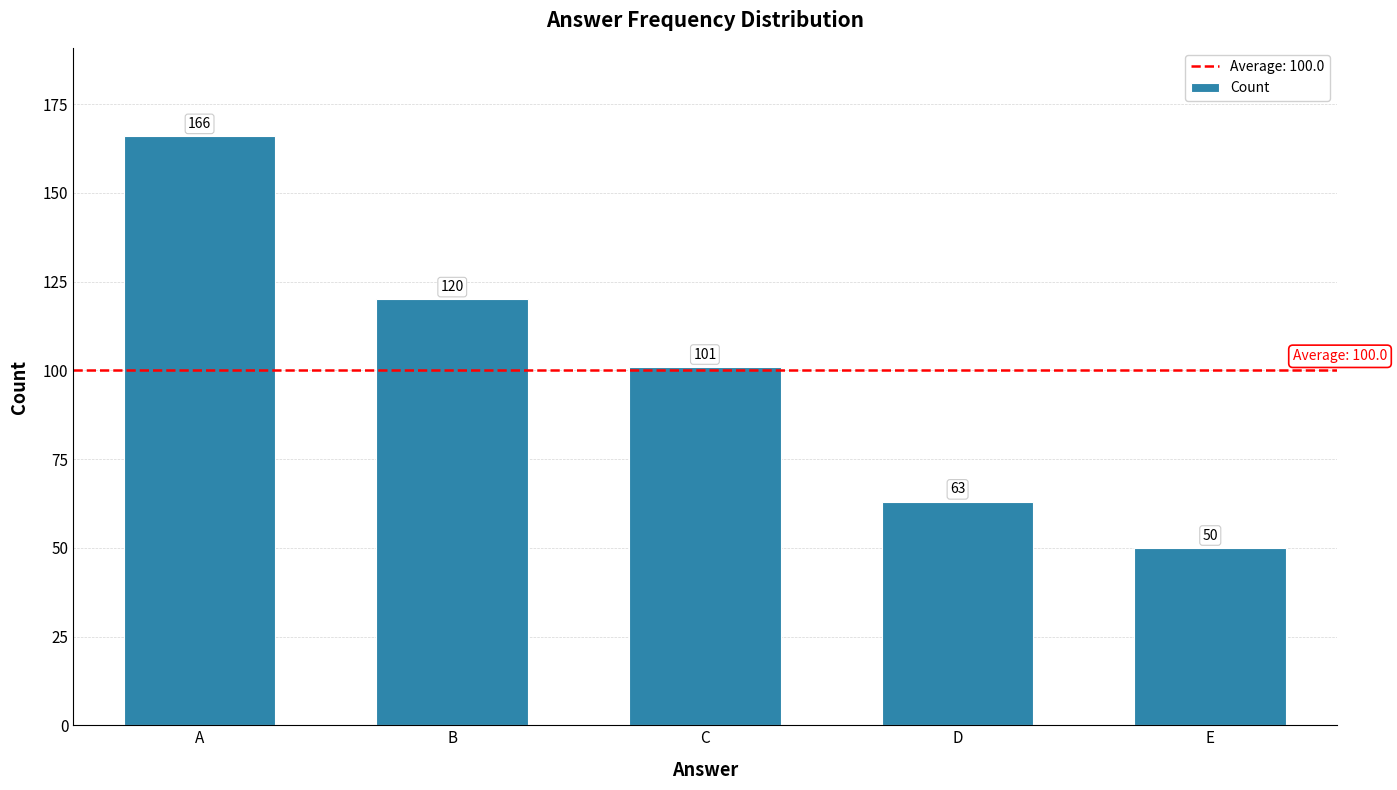

List the labels in order of value, largest first.

A, B, C, D, E